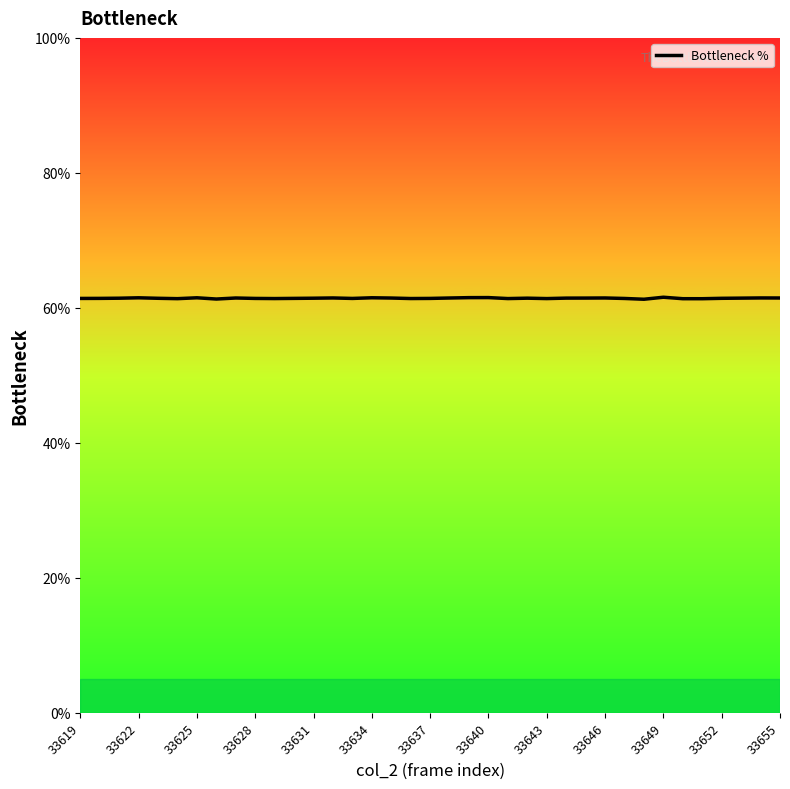

What is the smallest value displayed?

61.3